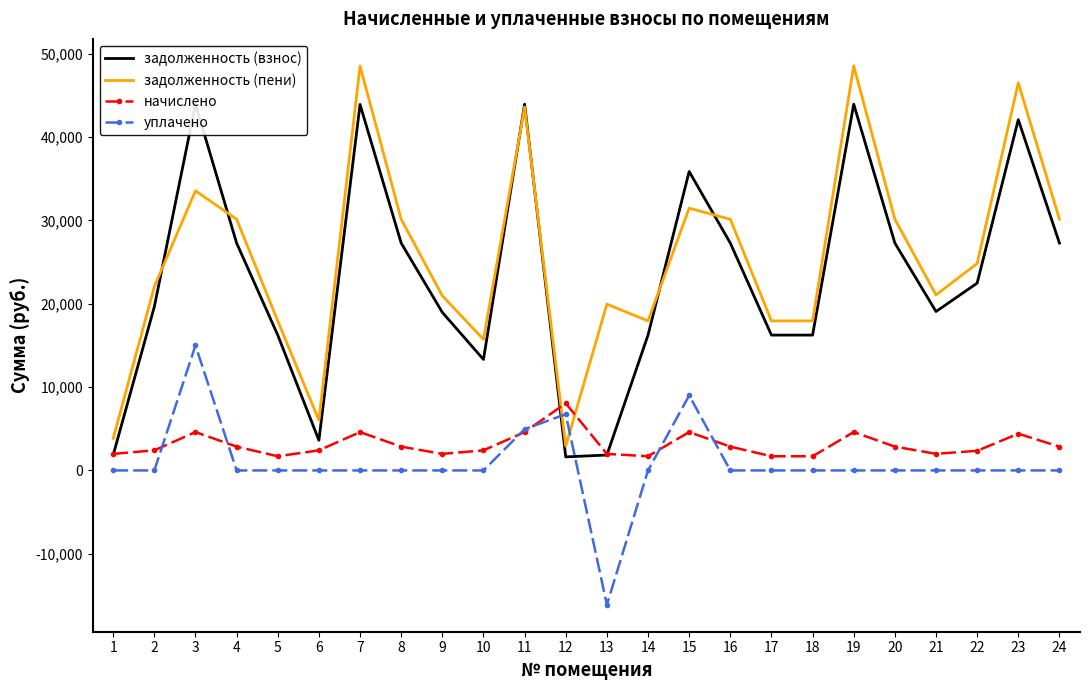

What are all the series names shown in the legend?

задолженность (взнос), задолженность (пени), начислено, уплачено